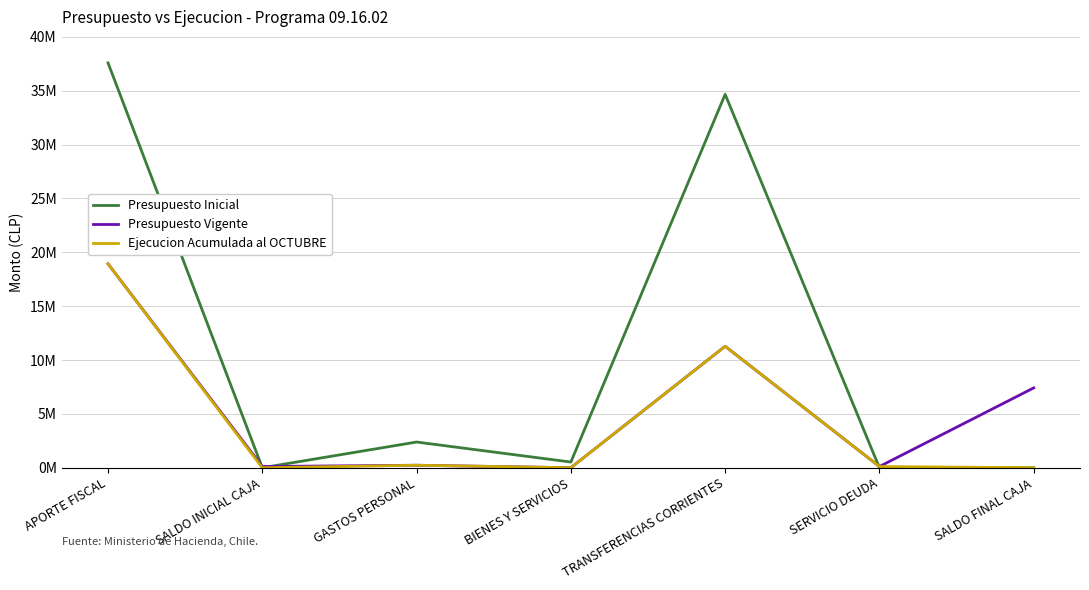

What are all the series names shown in the legend?

Presupuesto Inicial, Presupuesto Vigente, Ejecucion Acumulada al OCTUBRE